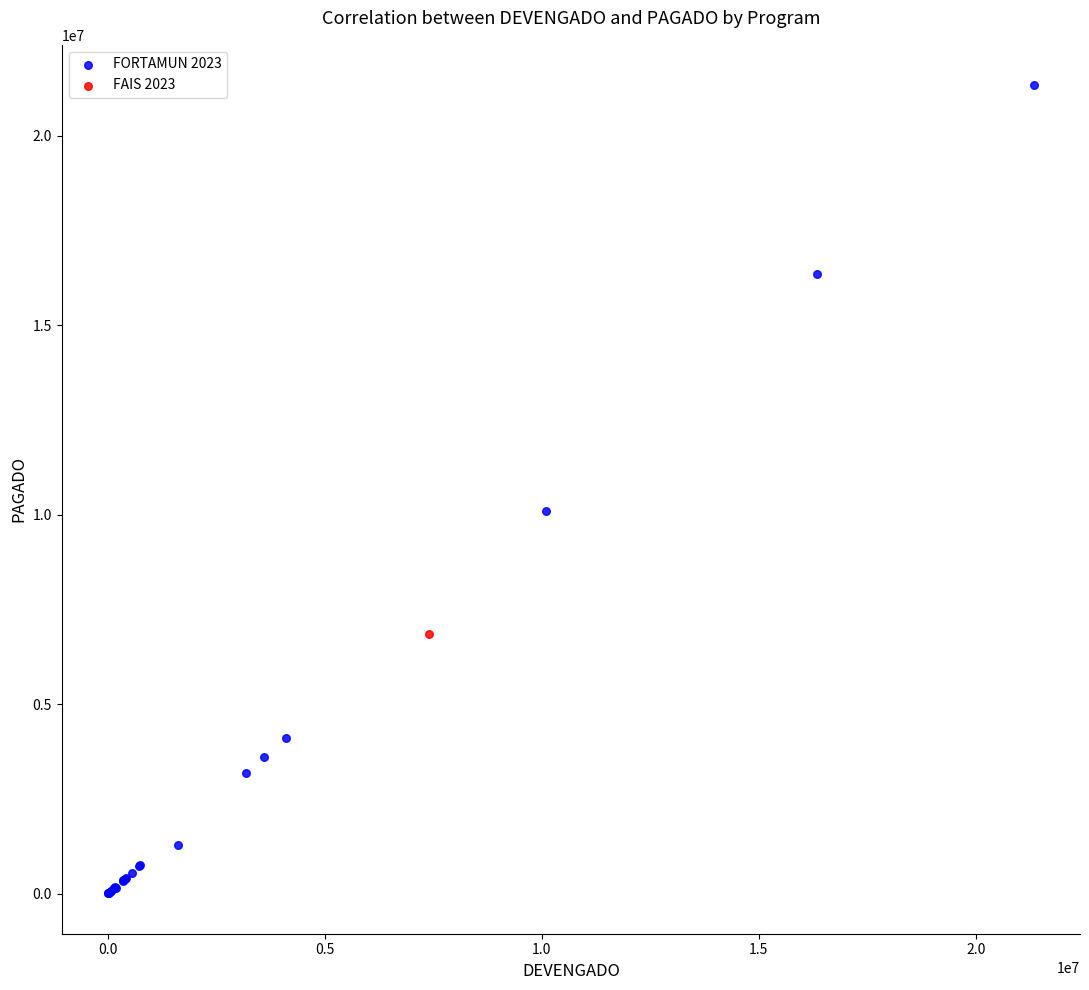

What are all the series names shown in the legend?

FORTAMUN 2023, FAIS 2023